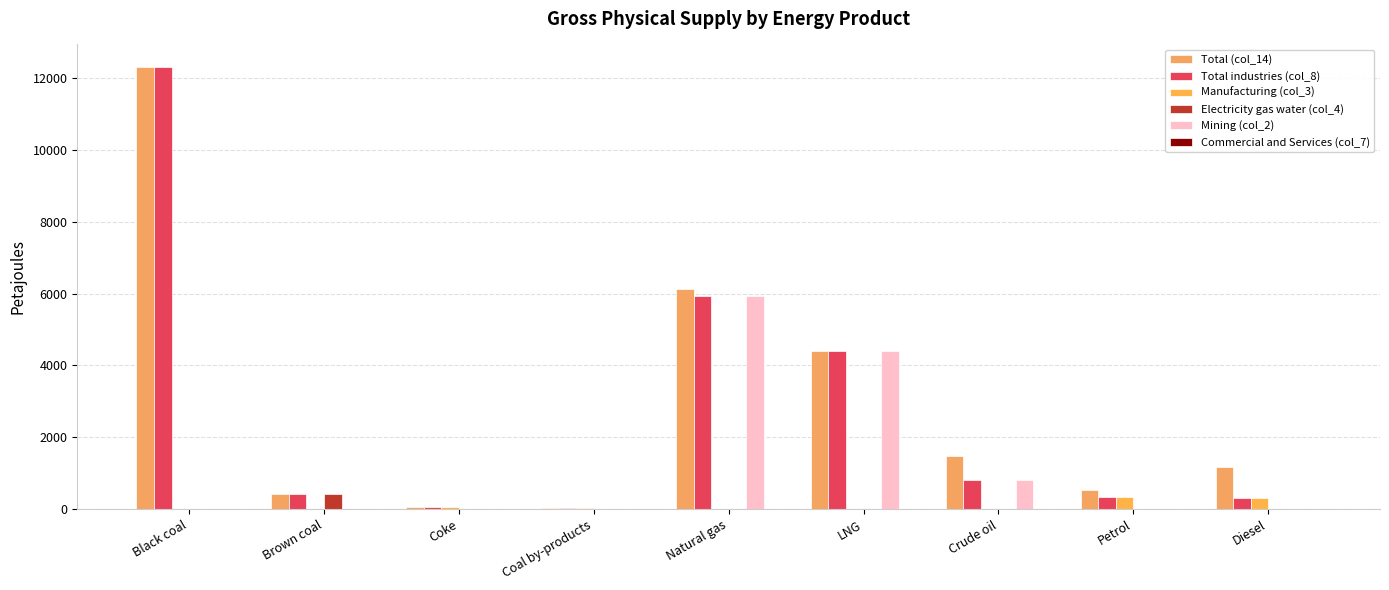

The Manufacturing (col_3) series shows 66 at Coke. True or false?

True